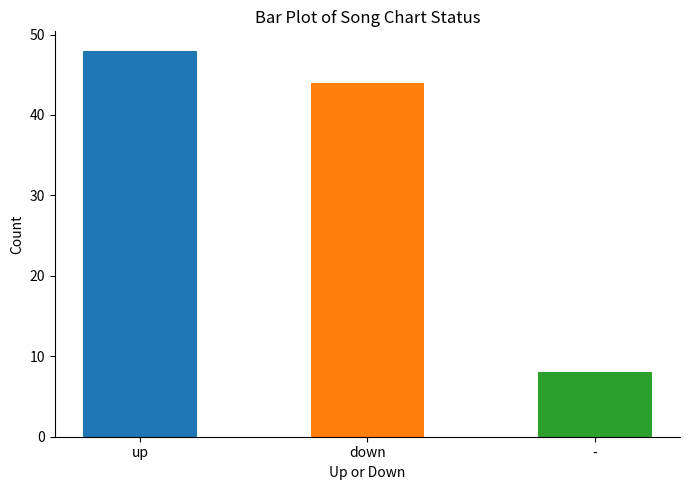

List the labels in order of value, smallest first.

-, down, up